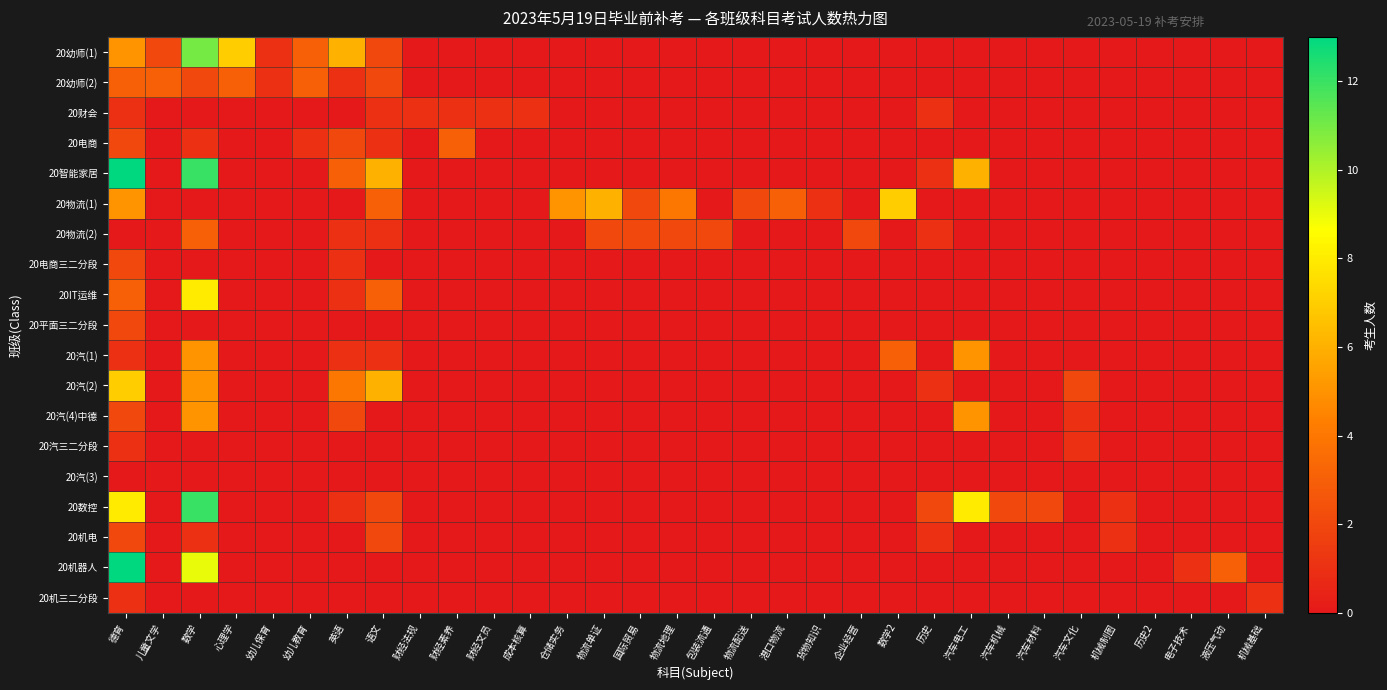

Reading left to right, list all the values displayed in this chart.

20幼师(1): 德育=5	儿童文学=2	数学=11	心理学=7	幼儿保育=1	幼儿教育=3	英语=6	语文=2	财经法规=0	财经素养=0	财经文员=0	成本核算=0	仓储实务=0	物流单证=0	国际贸易=0	物流地理=0	包装流通=0	物流配送=0	港口物流=0	货物知识=0	企业经营=0	数学2=0	历史=0	汽车电工=0	汽车机械=0	汽车材料=0	汽车文化=0	机械制图=0	历史2=0	电子技术=0	液压气动=0	机械基础=0
20幼师(2): 德育=3	儿童文学=3	数学=2	心理学=3	幼儿保育=1	幼儿教育=3	英语=1	语文=2	财经法规=0	财经素养=0	财经文员=0	成本核算=0	仓储实务=0	物流单证=0	国际贸易=0	物流地理=0	包装流通=0	物流配送=0	港口物流=0	货物知识=0	企业经营=0	数学2=0	历史=0	汽车电工=0	汽车机械=0	汽车材料=0	汽车文化=0	机械制图=0	历史2=0	电子技术=0	液压气动=0	机械基础=0
20财会: 德育=1	儿童文学=0	数学=0	心理学=0	幼儿保育=0	幼儿教育=0	英语=0	语文=1	财经法规=1	财经素养=1	财经文员=1	成本核算=1	仓储实务=0	物流单证=0	国际贸易=0	物流地理=0	包装流通=0	物流配送=0	港口物流=0	货物知识=0	企业经营=0	数学2=0	历史=1	汽车电工=0	汽车机械=0	汽车材料=0	汽车文化=0	机械制图=0	历史2=0	电子技术=0	液压气动=0	机械基础=0
20电商: 德育=2	儿童文学=0	数学=1	心理学=0	幼儿保育=0	幼儿教育=1	英语=2	语文=1	财经法规=0	财经素养=3	财经文员=0	成本核算=0	仓储实务=0	物流单证=0	国际贸易=0	物流地理=0	包装流通=0	物流配送=0	港口物流=0	货物知识=0	企业经营=0	数学2=0	历史=0	汽车电工=0	汽车机械=0	汽车材料=0	汽车文化=0	机械制图=0	历史2=0	电子技术=0	液压气动=0	机械基础=0
20智能家居: 德育=13	儿童文学=0	数学=12	心理学=0	幼儿保育=0	幼儿教育=0	英语=3	语文=6	财经法规=0	财经素养=0	财经文员=0	成本核算=0	仓储实务=0	物流单证=0	国际贸易=0	物流地理=0	包装流通=0	物流配送=0	港口物流=0	货物知识=0	企业经营=0	数学2=0	历史=1	汽车电工=6	汽车机械=0	汽车材料=0	汽车文化=0	机械制图=0	历史2=0	电子技术=0	液压气动=0	机械基础=0
20物流(1): 德育=5	儿童文学=0	数学=0	心理学=0	幼儿保育=0	幼儿教育=0	英语=0	语文=3	财经法规=0	财经素养=0	财经文员=0	成本核算=0	仓储实务=5	物流单证=6	国际贸易=2	物流地理=4	包装流通=0	物流配送=2	港口物流=3	货物知识=1	企业经营=0	数学2=7	历史=0	汽车电工=0	汽车机械=0	汽车材料=0	汽车文化=0	机械制图=0	历史2=0	电子技术=0	液压气动=0	机械基础=0
20物流(2): 德育=0	儿童文学=0	数学=3	心理学=0	幼儿保育=0	幼儿教育=0	英语=1	语文=1	财经法规=0	财经素养=0	财经文员=0	成本核算=0	仓储实务=0	物流单证=2	国际贸易=2	物流地理=2	包装流通=2	物流配送=0	港口物流=0	货物知识=0	企业经营=2	数学2=0	历史=1	汽车电工=0	汽车机械=0	汽车材料=0	汽车文化=0	机械制图=0	历史2=0	电子技术=0	液压气动=0	机械基础=0
20电商三二分段: 德育=2	儿童文学=0	数学=0	心理学=0	幼儿保育=0	幼儿教育=0	英语=1	语文=0	财经法规=0	财经素养=0	财经文员=0	成本核算=0	仓储实务=0	物流单证=0	国际贸易=0	物流地理=0	包装流通=0	物流配送=0	港口物流=0	货物知识=0	企业经营=0	数学2=0	历史=0	汽车电工=0	汽车机械=0	汽车材料=0	汽车文化=0	机械制图=0	历史2=0	电子技术=0	液压气动=0	机械基础=0
20IT运维: 德育=3	儿童文学=0	数学=8	心理学=0	幼儿保育=0	幼儿教育=0	英语=1	语文=3	财经法规=0	财经素养=0	财经文员=0	成本核算=0	仓储实务=0	物流单证=0	国际贸易=0	物流地理=0	包装流通=0	物流配送=0	港口物流=0	货物知识=0	企业经营=0	数学2=0	历史=0	汽车电工=0	汽车机械=0	汽车材料=0	汽车文化=0	机械制图=0	历史2=0	电子技术=0	液压气动=0	机械基础=0
20平面三二分段: 德育=2	儿童文学=0	数学=0	心理学=0	幼儿保育=0	幼儿教育=0	英语=0	语文=0	财经法规=0	财经素养=0	财经文员=0	成本核算=0	仓储实务=0	物流单证=0	国际贸易=0	物流地理=0	包装流通=0	物流配送=0	港口物流=0	货物知识=0	企业经营=0	数学2=0	历史=0	汽车电工=0	汽车机械=0	汽车材料=0	汽车文化=0	机械制图=0	历史2=0	电子技术=0	液压气动=0	机械基础=0
20汽(1): 德育=1	儿童文学=0	数学=5	心理学=0	幼儿保育=0	幼儿教育=0	英语=1	语文=1	财经法规=0	财经素养=0	财经文员=0	成本核算=0	仓储实务=0	物流单证=0	国际贸易=0	物流地理=0	包装流通=0	物流配送=0	港口物流=0	货物知识=0	企业经营=0	数学2=3	历史=0	汽车电工=5	汽车机械=0	汽车材料=0	汽车文化=0	机械制图=0	历史2=0	电子技术=0	液压气动=0	机械基础=0
20汽(2): 德育=7	儿童文学=0	数学=5	心理学=0	幼儿保育=0	幼儿教育=0	英语=4	语文=6	财经法规=0	财经素养=0	财经文员=0	成本核算=0	仓储实务=0	物流单证=0	国际贸易=0	物流地理=0	包装流通=0	物流配送=0	港口物流=0	货物知识=0	企业经营=0	数学2=0	历史=1	汽车电工=0	汽车机械=0	汽车材料=0	汽车文化=2	机械制图=0	历史2=0	电子技术=0	液压气动=0	机械基础=0
20汽(4)中德: 德育=2	儿童文学=0	数学=5	心理学=0	幼儿保育=0	幼儿教育=0	英语=2	语文=0	财经法规=0	财经素养=0	财经文员=0	成本核算=0	仓储实务=0	物流单证=0	国际贸易=0	物流地理=0	包装流通=0	物流配送=0	港口物流=0	货物知识=0	企业经营=0	数学2=0	历史=0	汽车电工=5	汽车机械=0	汽车材料=0	汽车文化=1	机械制图=0	历史2=0	电子技术=0	液压气动=0	机械基础=0
20汽三二分段: 德育=1	儿童文学=0	数学=0	心理学=0	幼儿保育=0	幼儿教育=0	英语=0	语文=0	财经法规=0	财经素养=0	财经文员=0	成本核算=0	仓储实务=0	物流单证=0	国际贸易=0	物流地理=0	包装流通=0	物流配送=0	港口物流=0	货物知识=0	企业经营=0	数学2=0	历史=0	汽车电工=0	汽车机械=0	汽车材料=0	汽车文化=1	机械制图=0	历史2=0	电子技术=0	液压气动=0	机械基础=0
20汽(3): 德育=0	儿童文学=0	数学=0	心理学=0	幼儿保育=0	幼儿教育=0	英语=0	语文=0	财经法规=0	财经素养=0	财经文员=0	成本核算=0	仓储实务=0	物流单证=0	国际贸易=0	物流地理=0	包装流通=0	物流配送=0	港口物流=0	货物知识=0	企业经营=0	数学2=0	历史=0	汽车电工=0	汽车机械=0	汽车材料=0	汽车文化=0	机械制图=0	历史2=0	电子技术=0	液压气动=0	机械基础=0
20数控: 德育=8	儿童文学=0	数学=12	心理学=0	幼儿保育=0	幼儿教育=0	英语=1	语文=2	财经法规=0	财经素养=0	财经文员=0	成本核算=0	仓储实务=0	物流单证=0	国际贸易=0	物流地理=0	包装流通=0	物流配送=0	港口物流=0	货物知识=0	企业经营=0	数学2=0	历史=2	汽车电工=8	汽车机械=2	汽车材料=2	汽车文化=0	机械制图=1	历史2=0	电子技术=0	液压气动=0	机械基础=0
20机电: 德育=2	儿童文学=0	数学=1	心理学=0	幼儿保育=0	幼儿教育=0	英语=0	语文=2	财经法规=0	财经素养=0	财经文员=0	成本核算=0	仓储实务=0	物流单证=0	国际贸易=0	物流地理=0	包装流通=0	物流配送=0	港口物流=0	货物知识=0	企业经营=0	数学2=0	历史=1	汽车电工=0	汽车机械=0	汽车材料=0	汽车文化=0	机械制图=1	历史2=0	电子技术=0	液压气动=0	机械基础=0
20机器人: 德育=13	儿童文学=0	数学=9	心理学=0	幼儿保育=0	幼儿教育=0	英语=0	语文=0	财经法规=0	财经素养=0	财经文员=0	成本核算=0	仓储实务=0	物流单证=0	国际贸易=0	物流地理=0	包装流通=0	物流配送=0	港口物流=0	货物知识=0	企业经营=0	数学2=0	历史=0	汽车电工=0	汽车机械=0	汽车材料=0	汽车文化=0	机械制图=0	历史2=0	电子技术=1	液压气动=3	机械基础=0
20机三二分段: 德育=1	儿童文学=0	数学=0	心理学=0	幼儿保育=0	幼儿教育=0	英语=0	语文=0	财经法规=0	财经素养=0	财经文员=0	成本核算=0	仓储实务=0	物流单证=0	国际贸易=0	物流地理=0	包装流通=0	物流配送=0	港口物流=0	货物知识=0	企业经营=0	数学2=0	历史=0	汽车电工=0	汽车机械=0	汽车材料=0	汽车文化=0	机械制图=0	历史2=0	电子技术=0	液压气动=0	机械基础=1